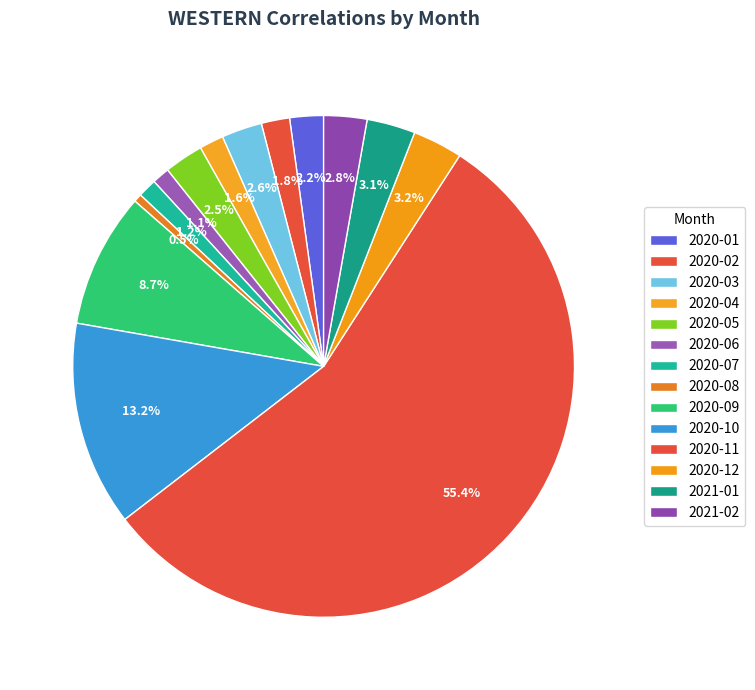

Rank the categories by value from lowest to highest.

2020-08, 2020-06, 2020-07, 2020-04, 2020-02, 2020-01, 2020-05, 2020-03, 2021-02, 2021-01, 2020-12, 2020-09, 2020-10, 2020-11